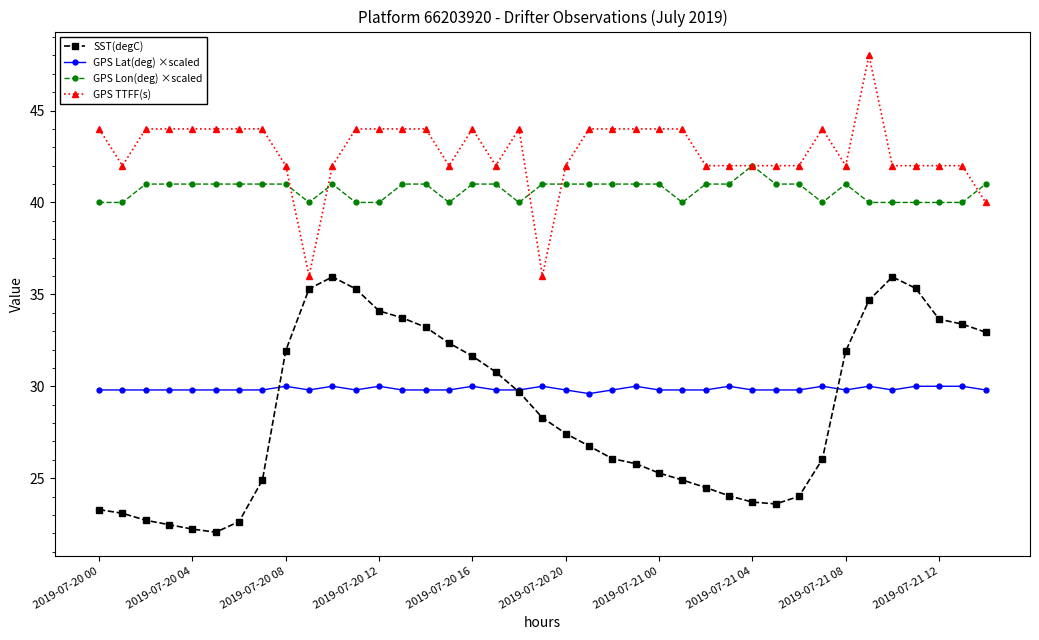

Which series has the largest total across all categories?

GPS TTFF(s)